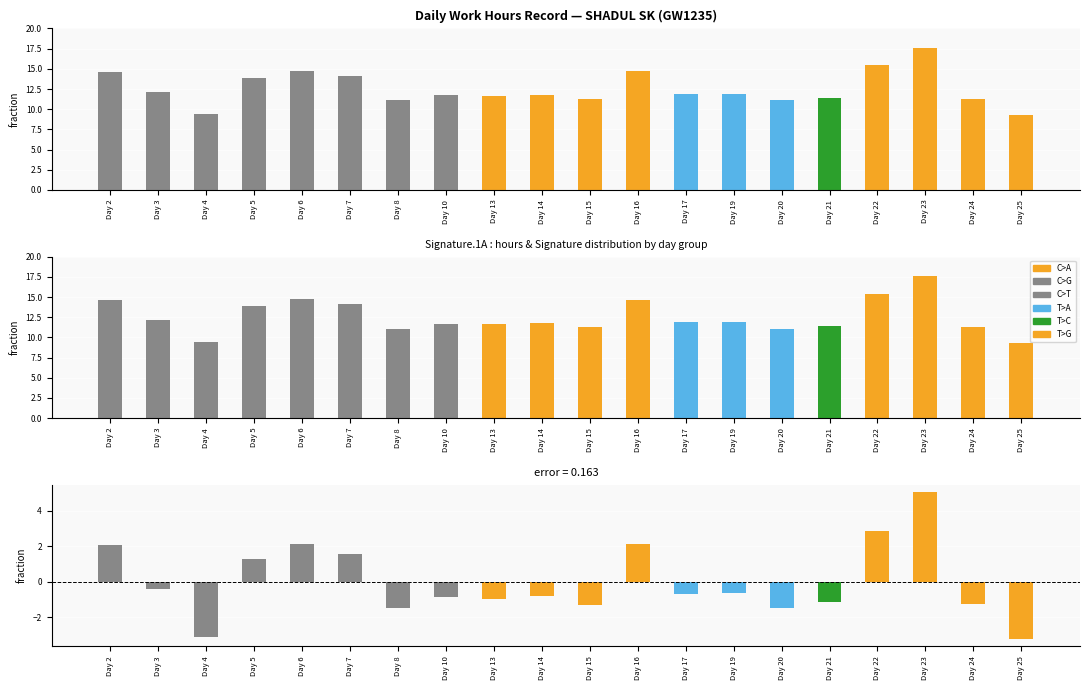

At which label is Low (Hours Worked) closest to 13?

Day 3